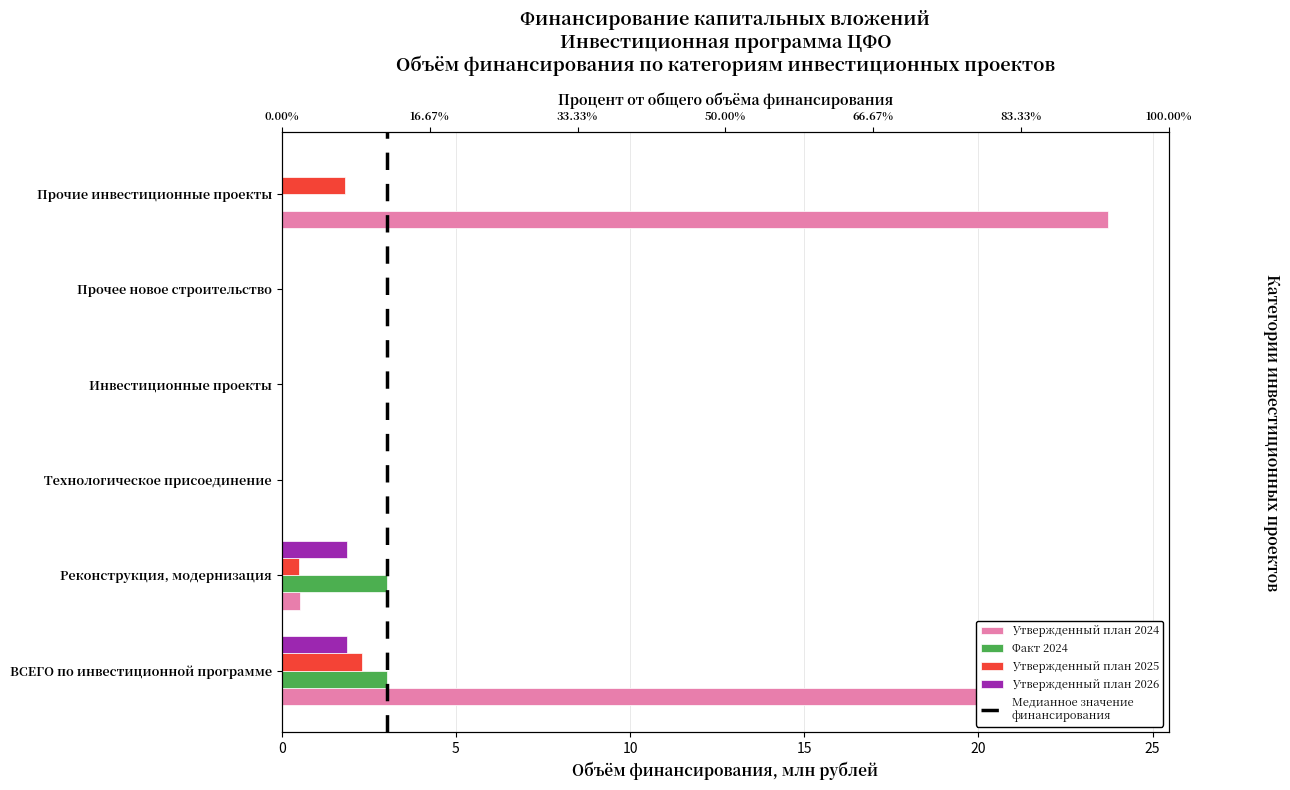

How many positive values does the Утвержденный план 2025 series have?

3